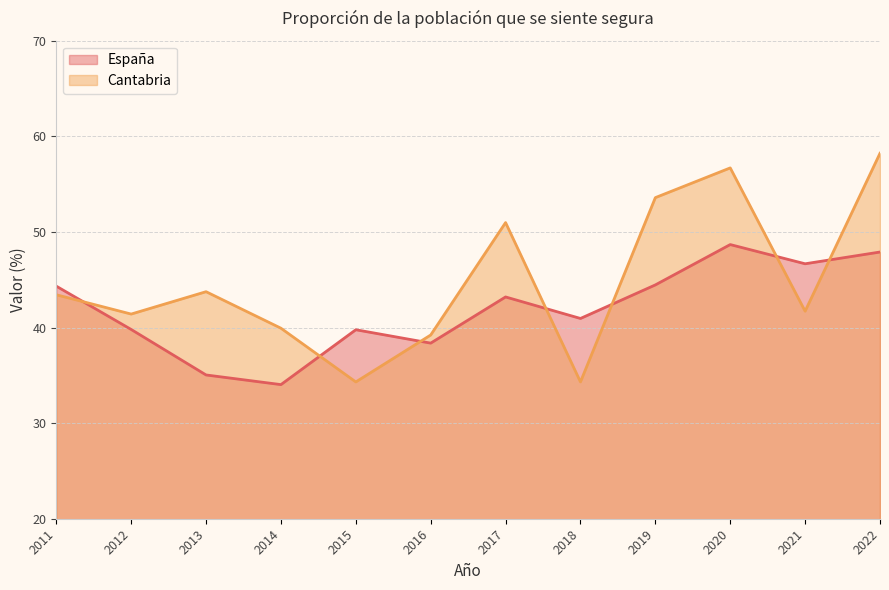

List the series in order of their peak value, highest first.

Cantabria, España